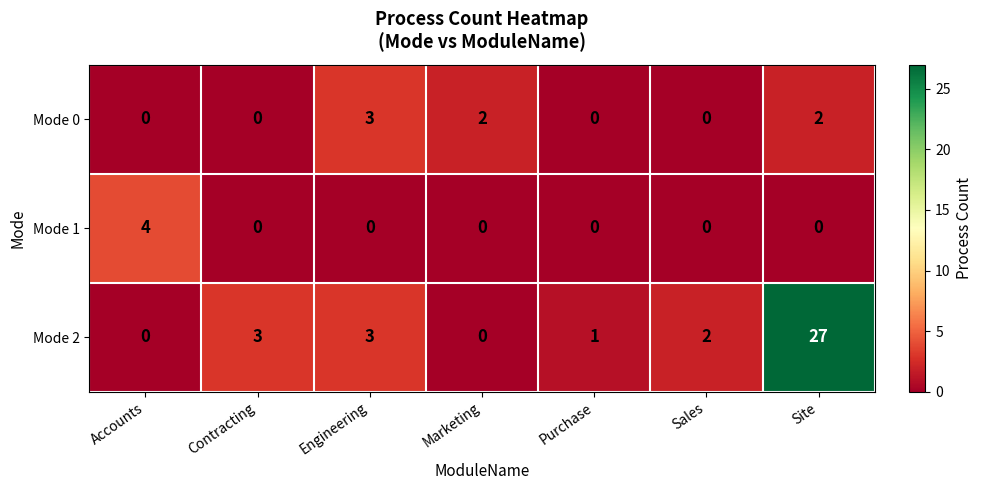

At how many categories does at least one series exceed 16?

1